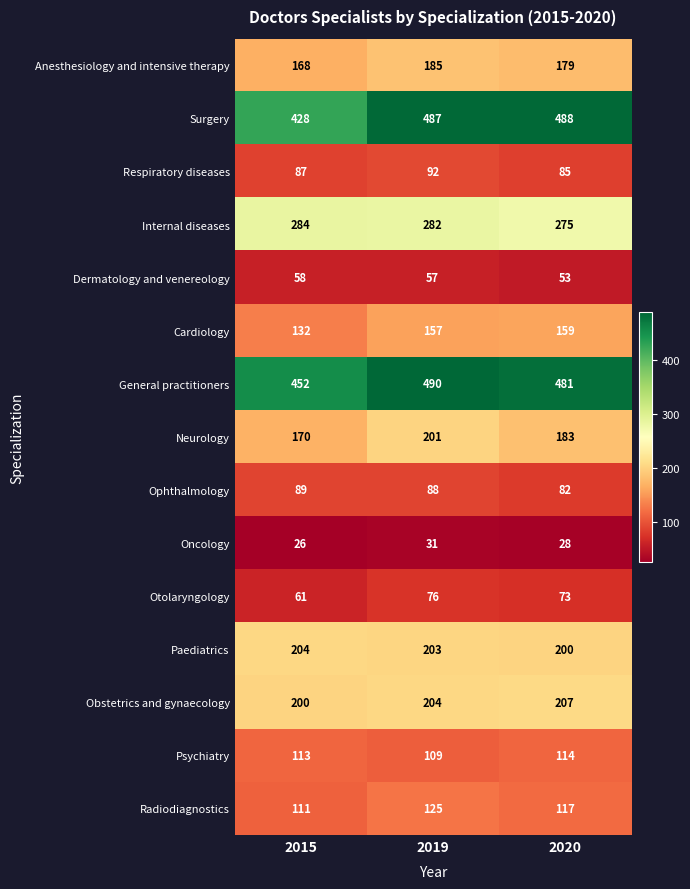

List the series in order of their peak value, lowest first.

Oncology, Dermatology and venereology, Otolaryngology, Ophthalmology, Respiratory diseases, Psychiatry, Radiodiagnostics, Cardiology, Anesthesiology and intensive therapy, Neurology, Paediatrics, Obstetrics and gynaecology, Internal diseases, Surgery, General practitioners